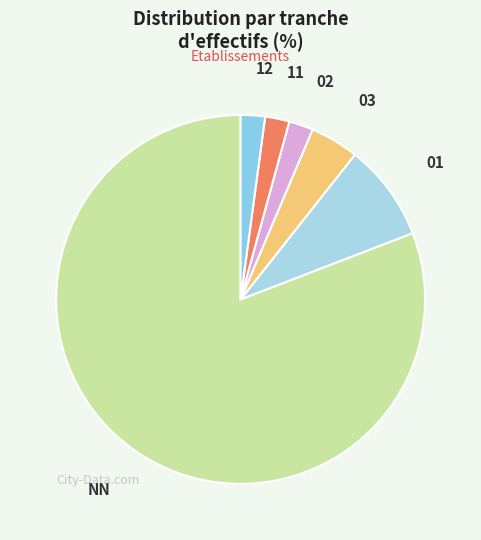

How many segments does this pie chart have?

6